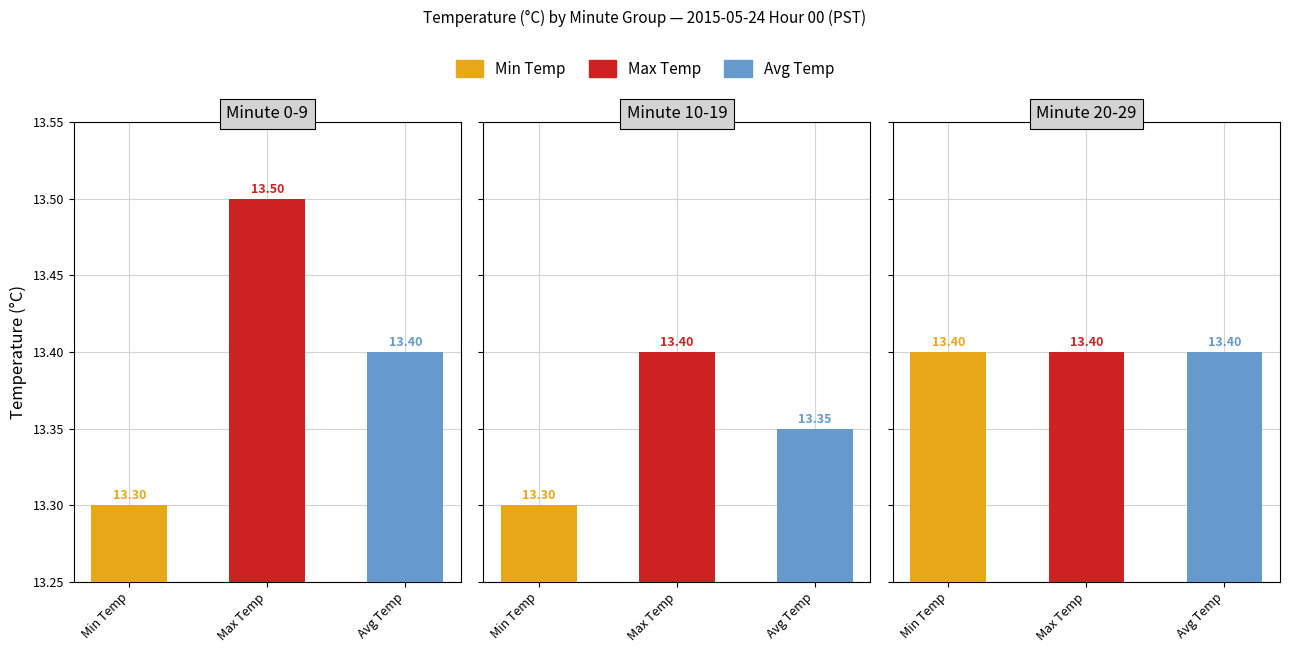

Which series has the widest spread of values?

Min Temp